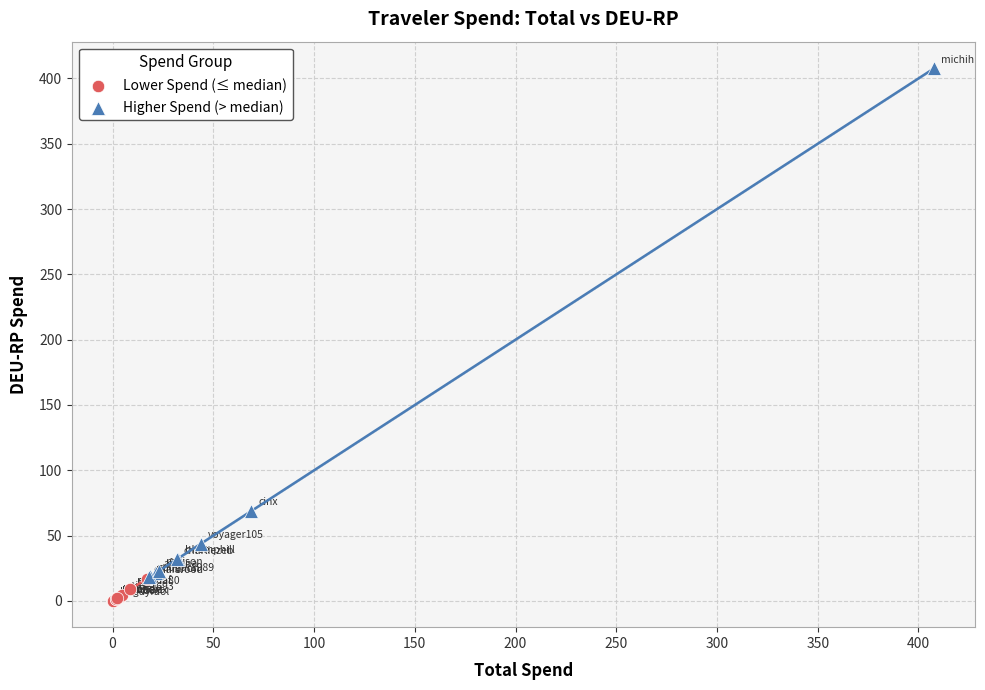

Which series has the largest Y range (max minus min)?

Higher Spend (> median)